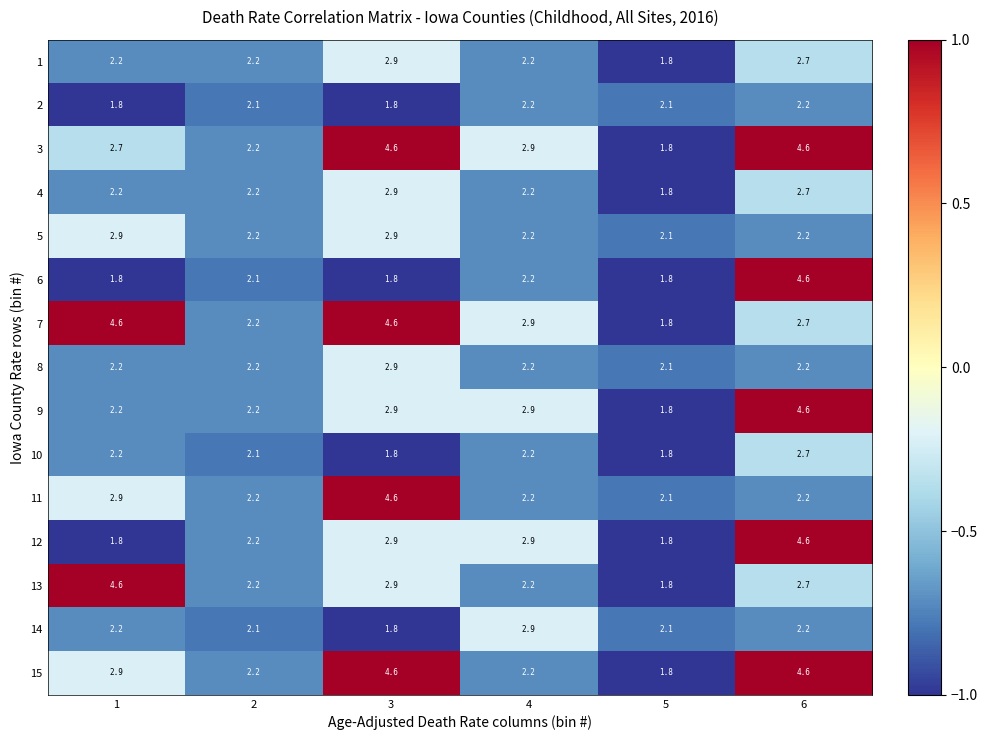

How many data points does each series have?

6